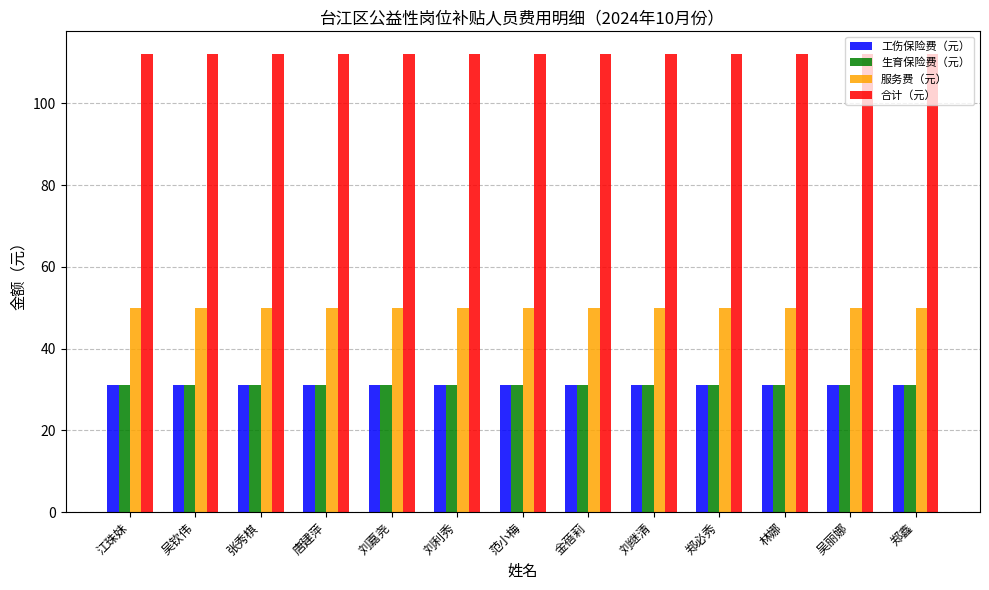

How many bars are there in total?

52